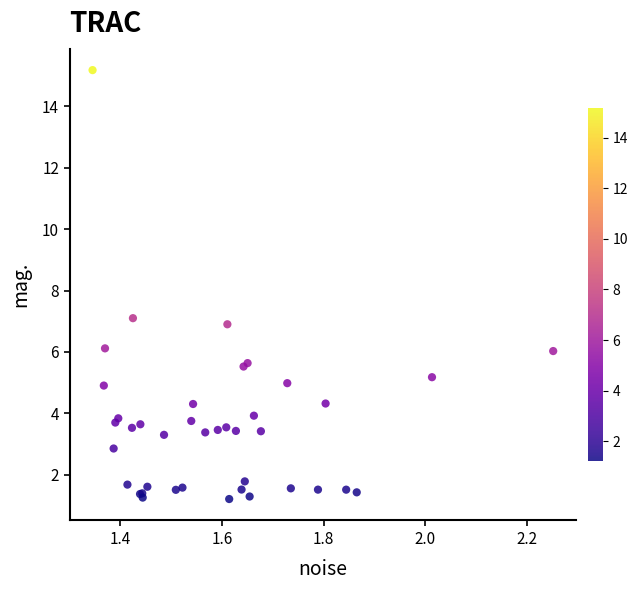

What Y value in the scatter plot is closest to 8?

7.1